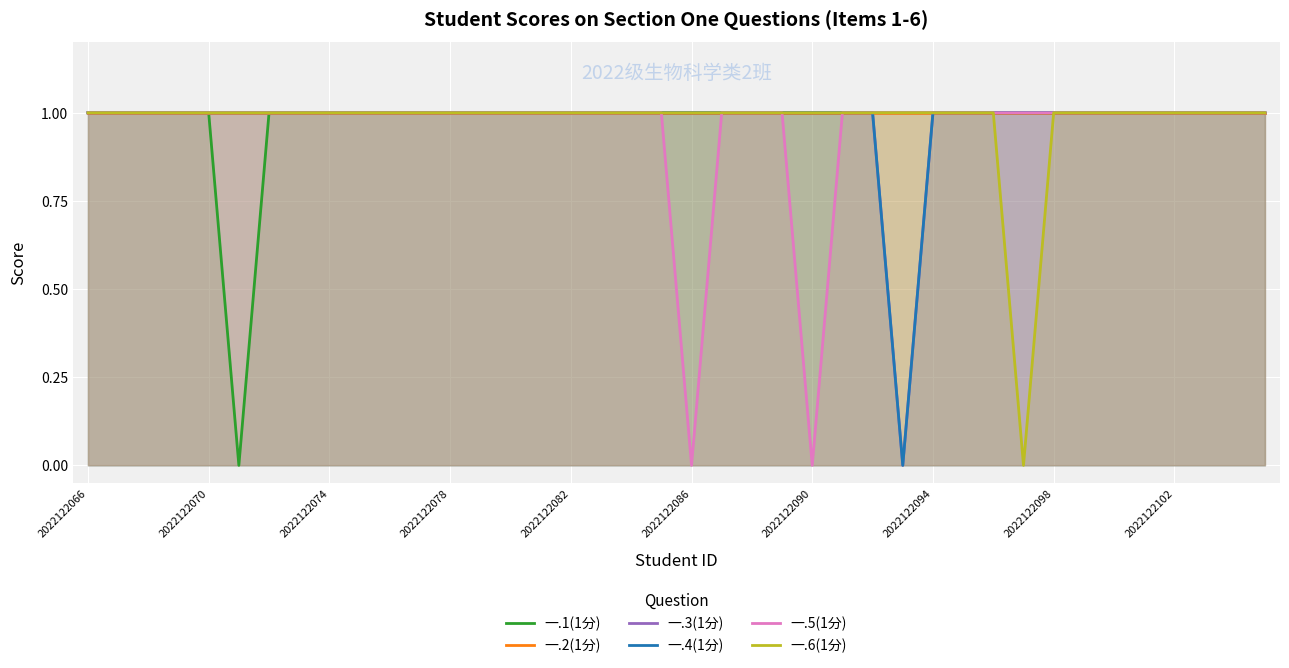

What is the sum of all 一.6(1分) values?

39